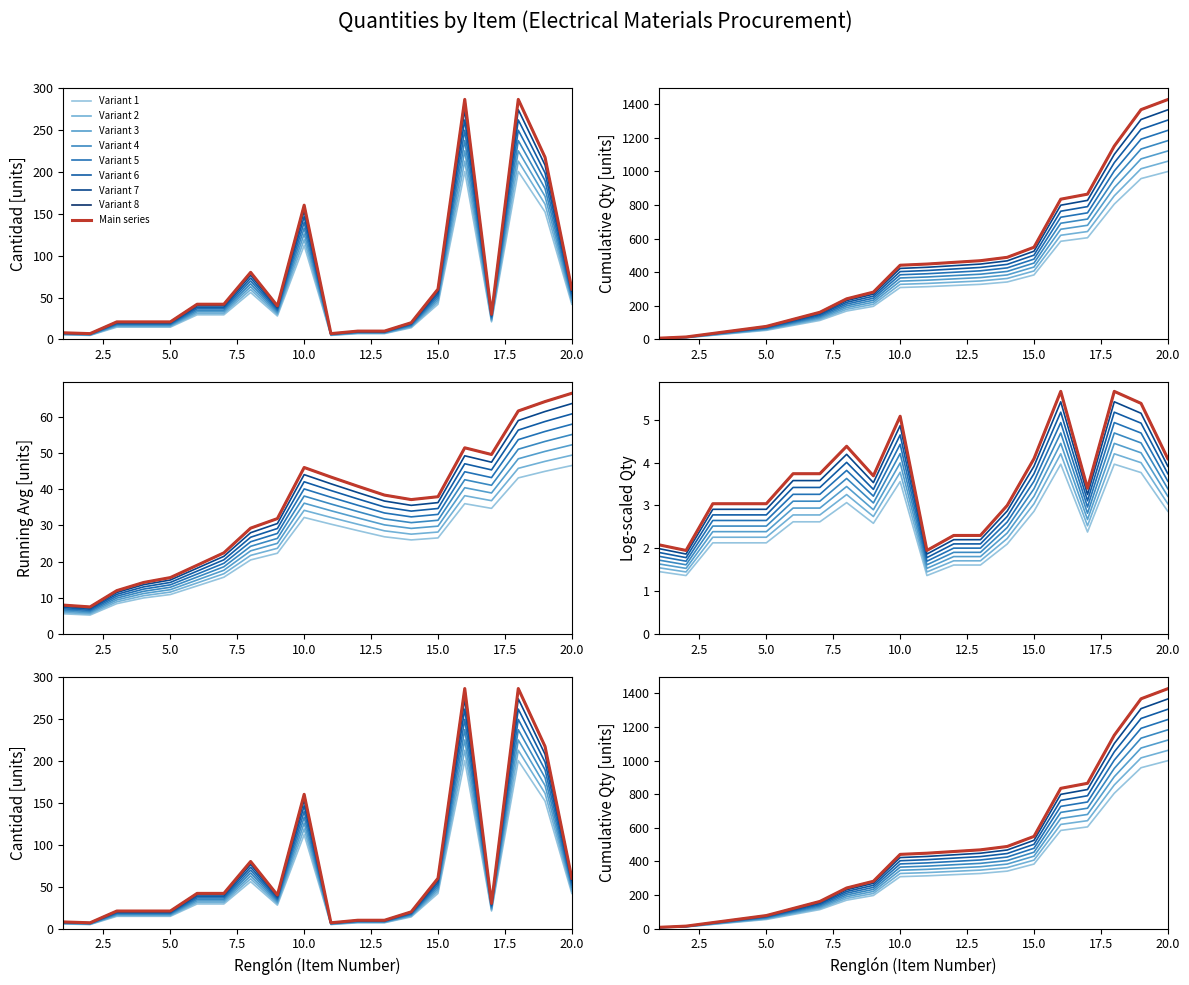

At which label is Cantidad_running_avg closest to 25?

14